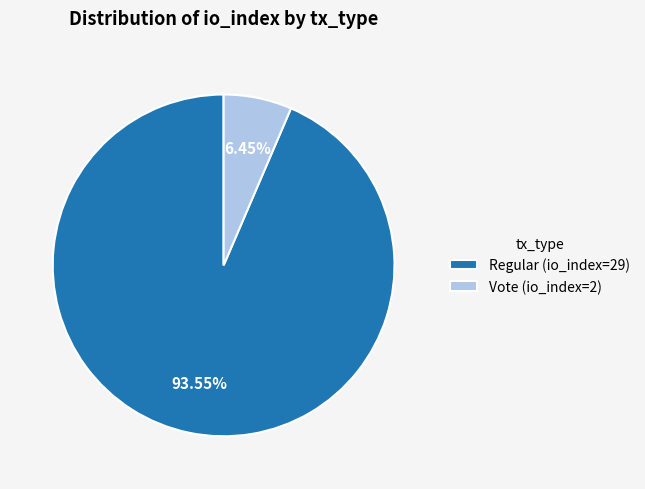

What is the largest slice in the pie chart?

Regular (io_index=29)